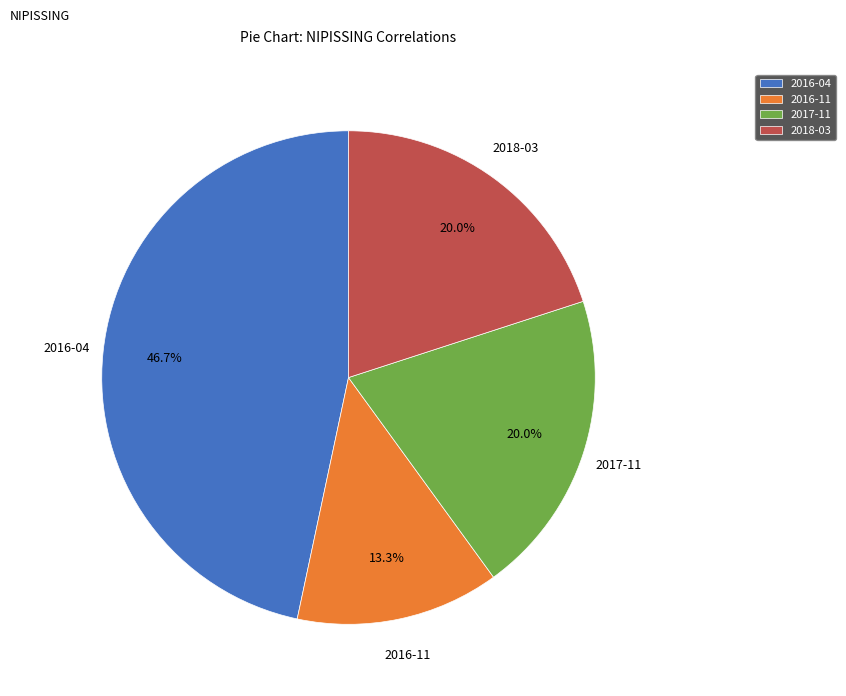

What is the total percentage of 2016-04 and 2017-11?

66.7%